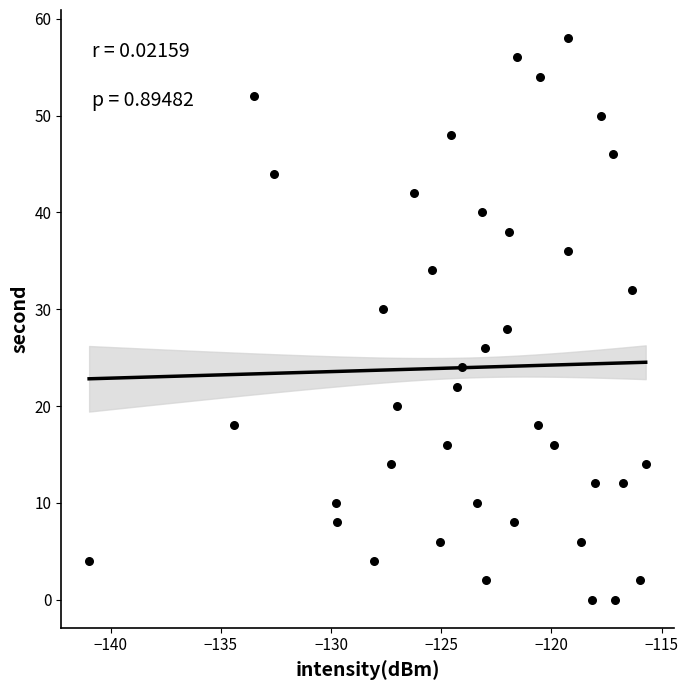

What is the range of Y values (max minus min)?

58